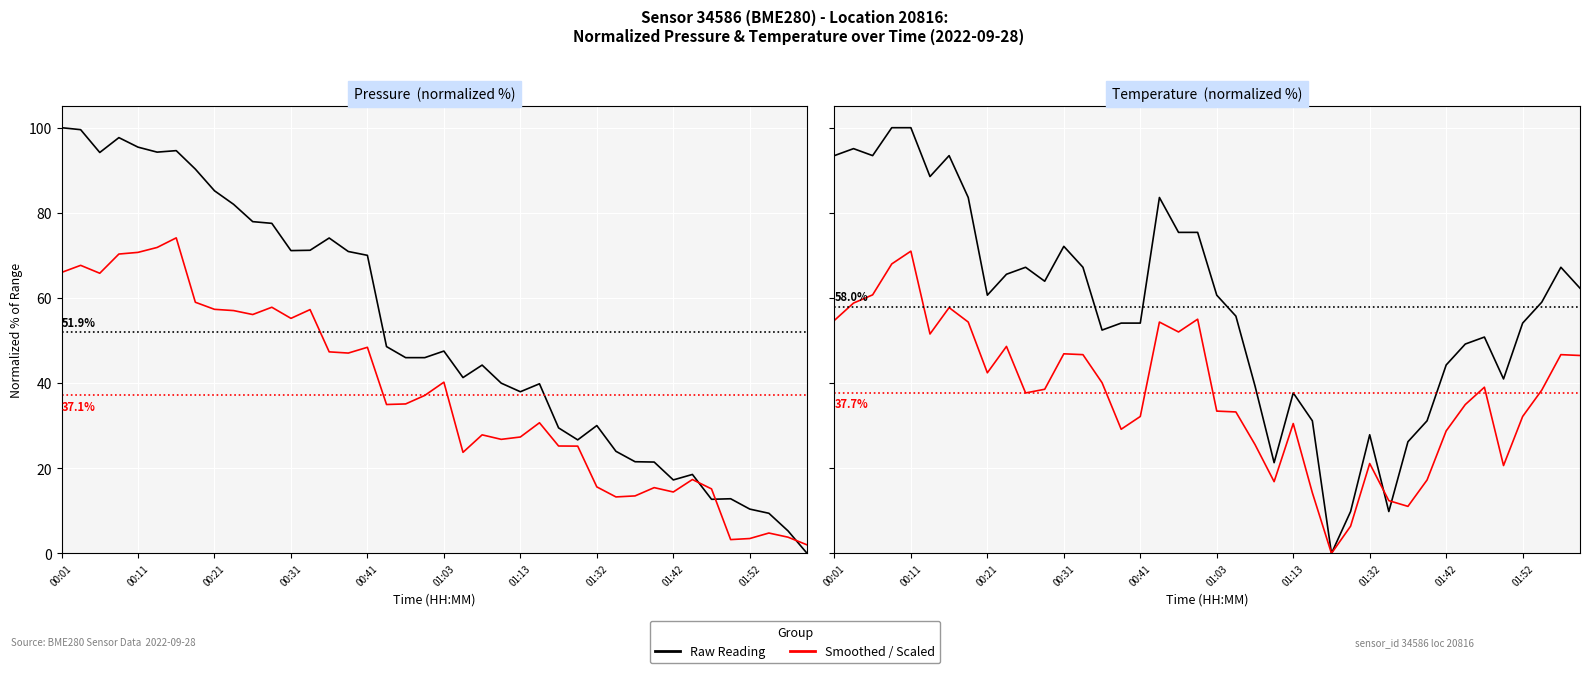

What is the spread (max minus min) of values at 27?

20.3